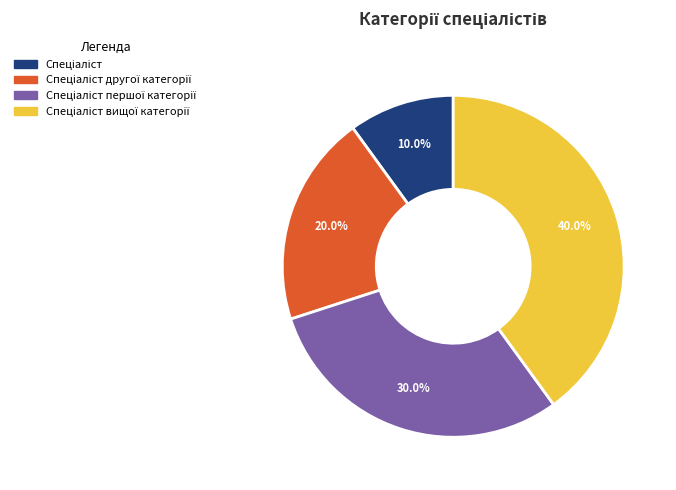

Is there a majority slice in this chart?

No